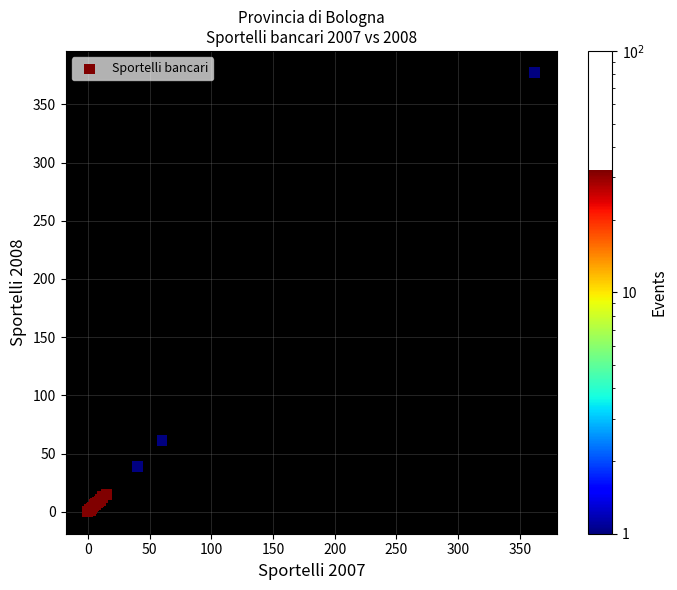

What Y value in the scatter plot is closest to 188?

61